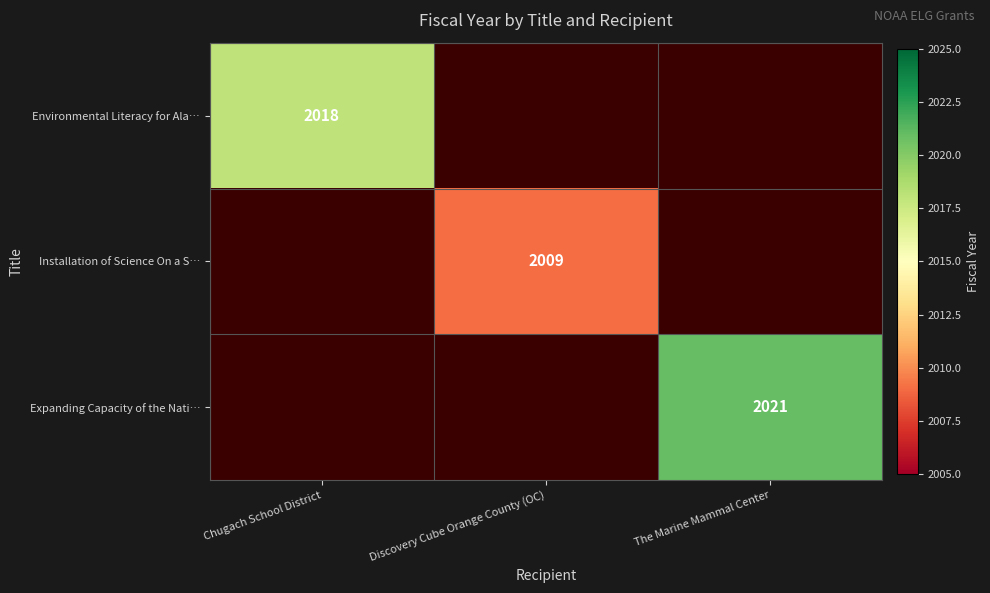

Is it true that Environmental Literacy for Ala… equals 3010 at Chugach School District?

False